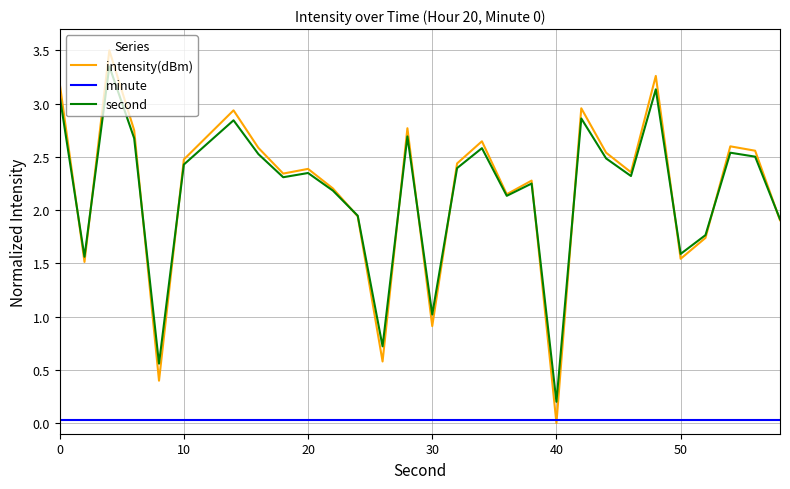

Which series has the widest spread of values?

intensity(dBm)